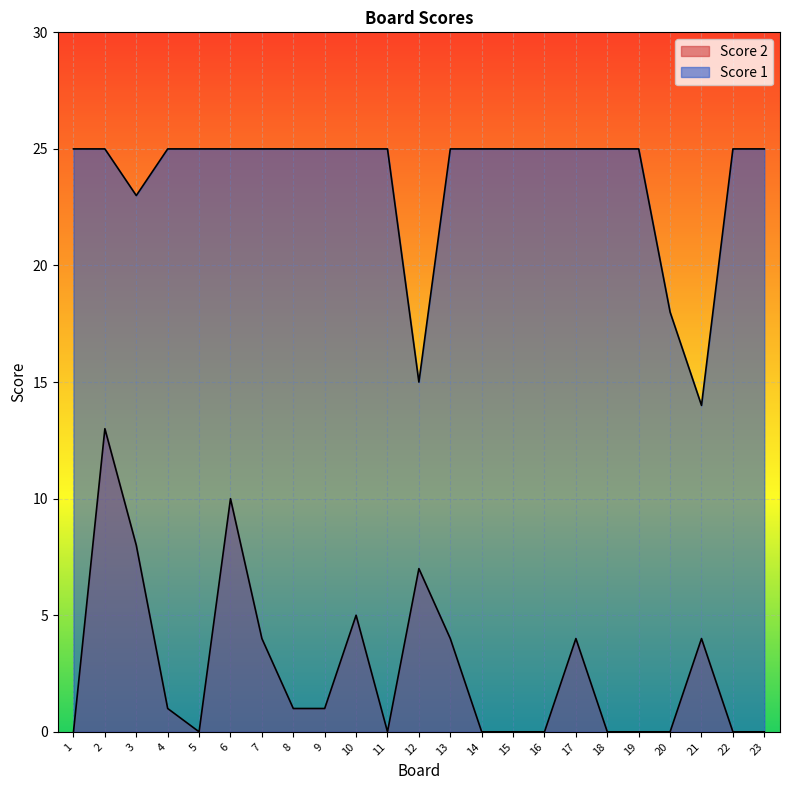

Which category has the lowest value in the Score 2 series?

1